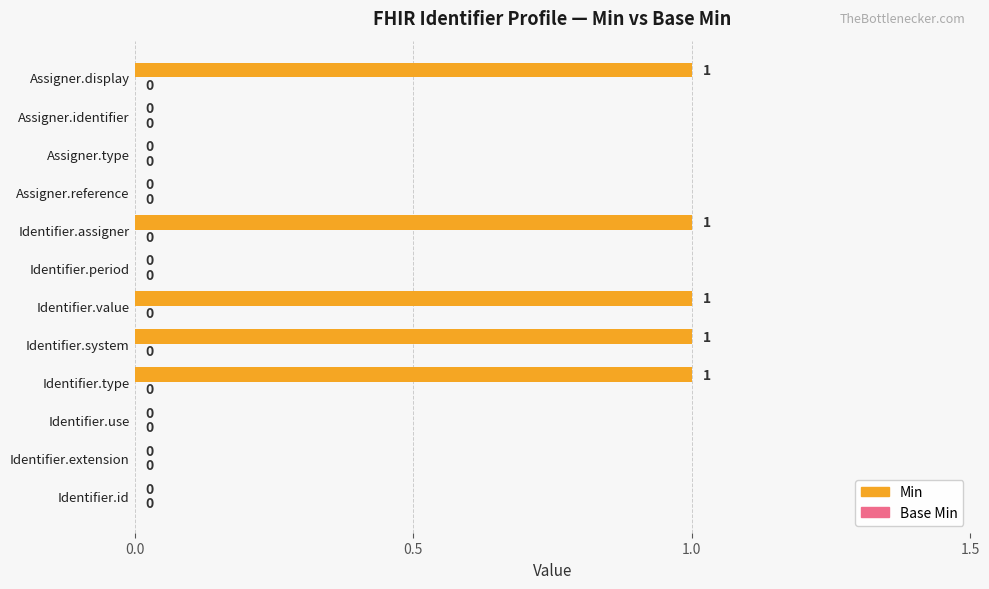

What is the change in value from Identifier.use to Identifier.value?

+1